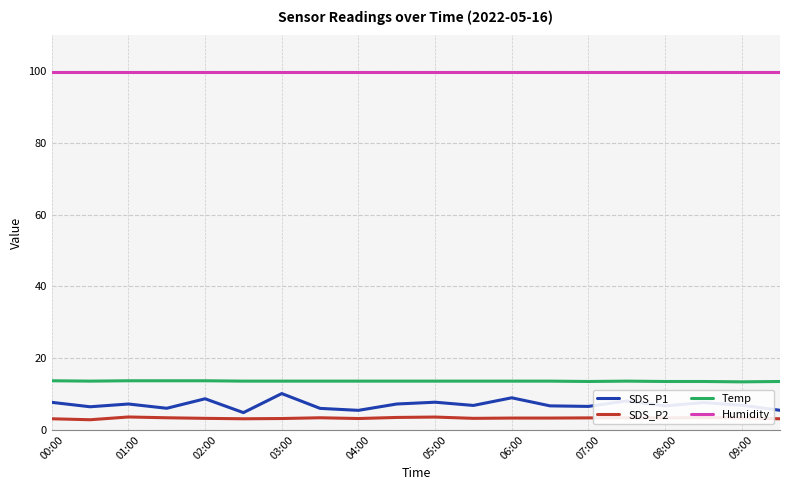

True or false: SDS_P2 and Temp cross at least once.

False